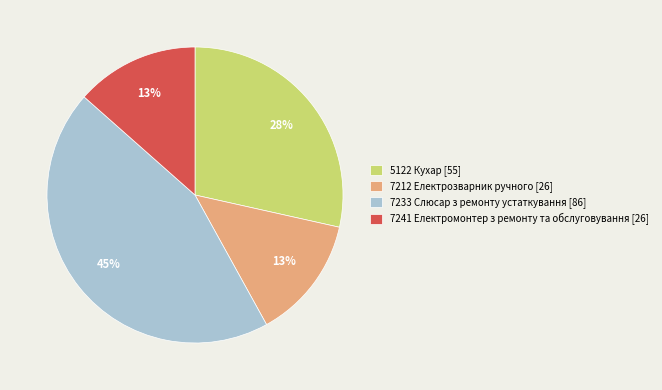

Which slice is the largest?

7233 Слюсар з ремонту устаткування